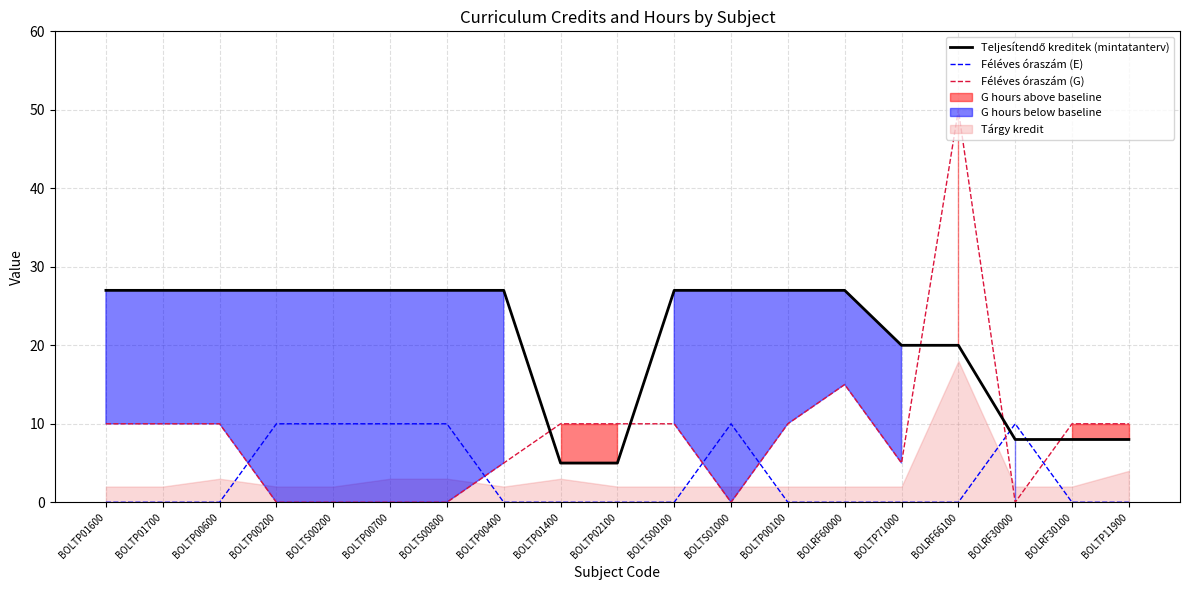

Between which two adjacent categories do Féléves óraszám (G) and Féléves óraszám (E) first intersect?

BOLTP00600 and BOLTP00200